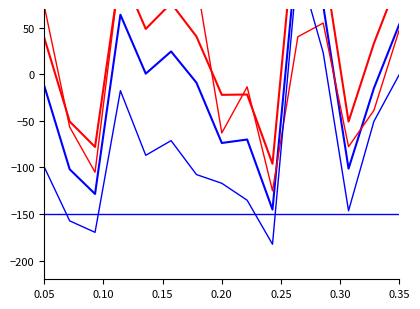

What is the smallest value displayed?

-182.4